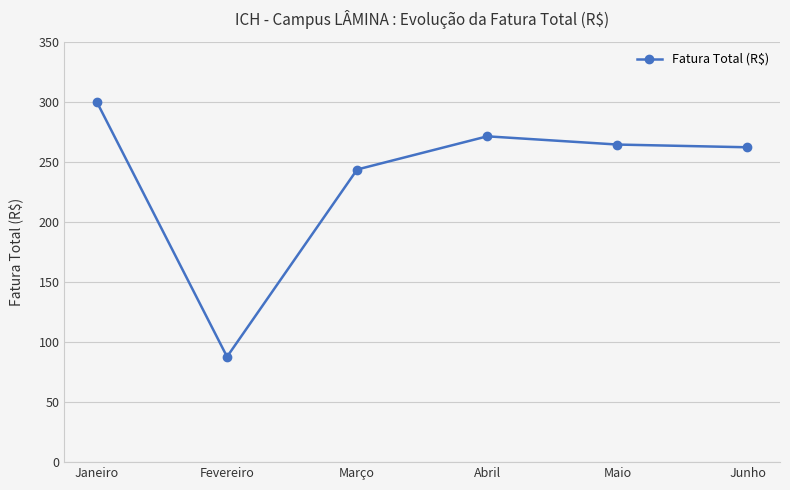

At which label does the data first exceed 264?

Janeiro